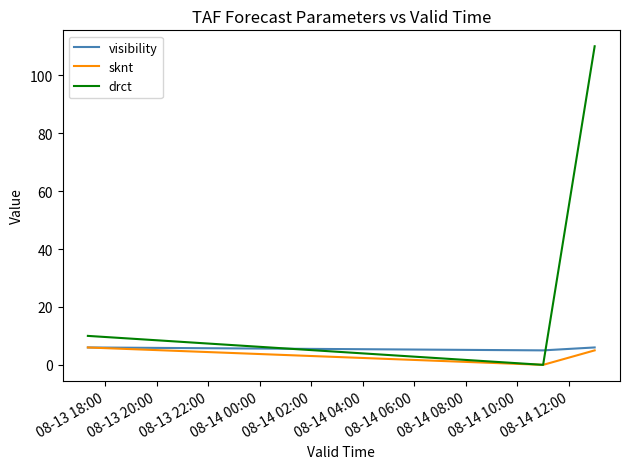

Which series has the widest spread of values?

drct